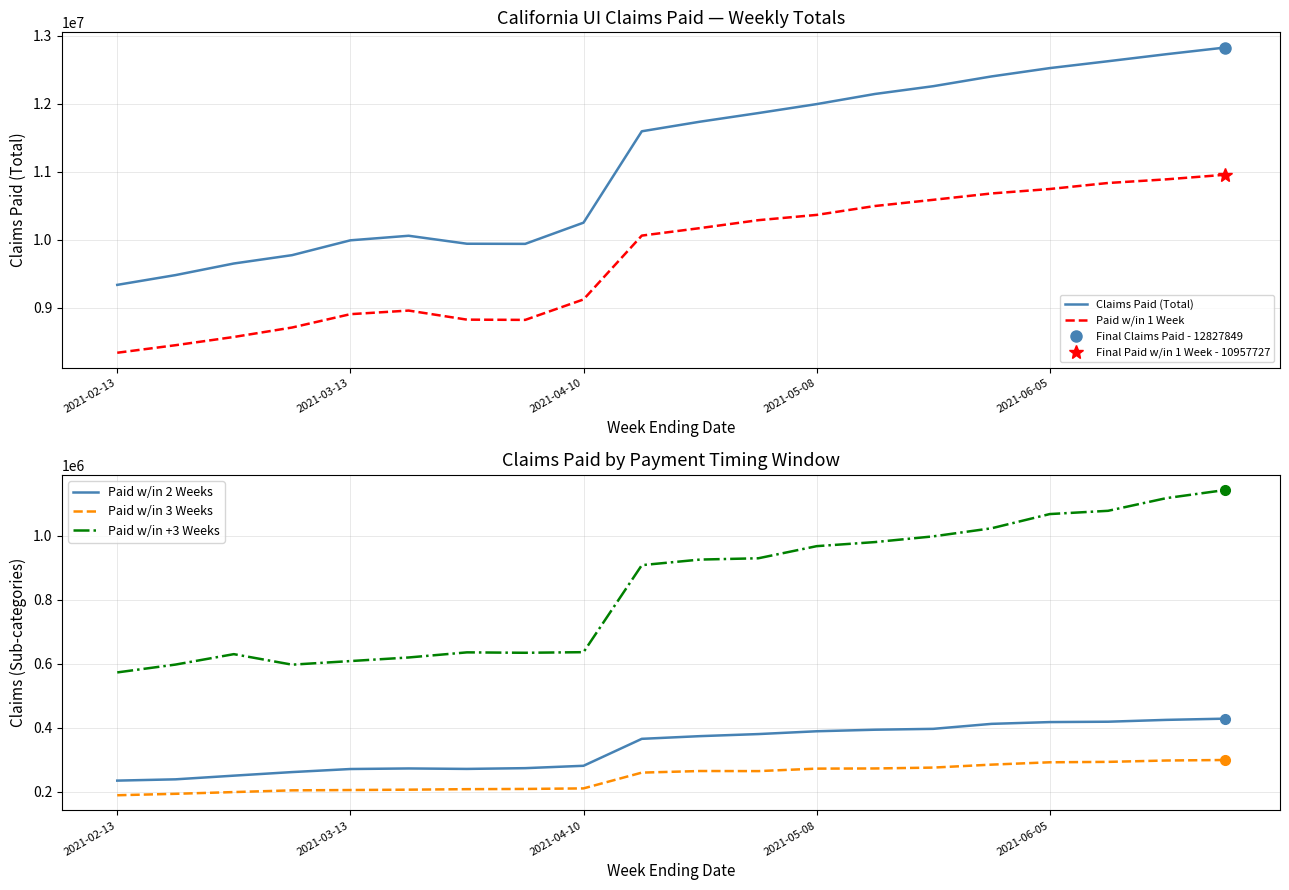

At how many categories does at least one series exceed 4376251?

20